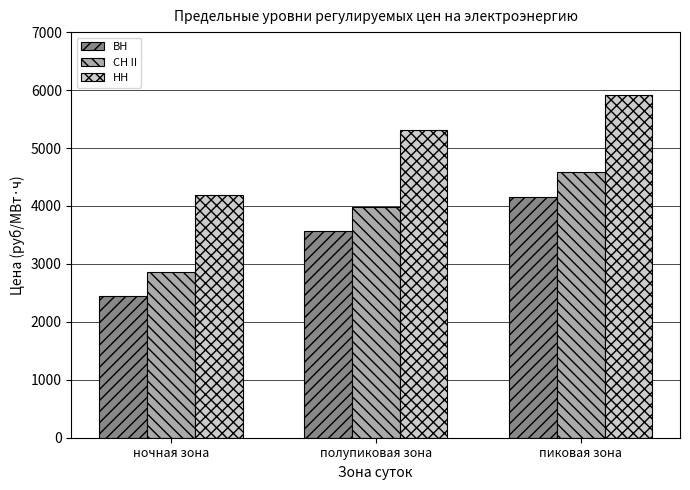

At which category is the sum across all series the highest?

пиковая зона